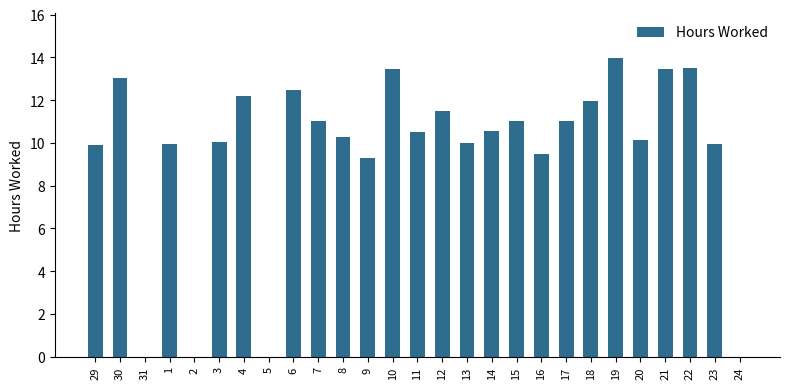

True or false: the data shows 18.3 at 19.

False